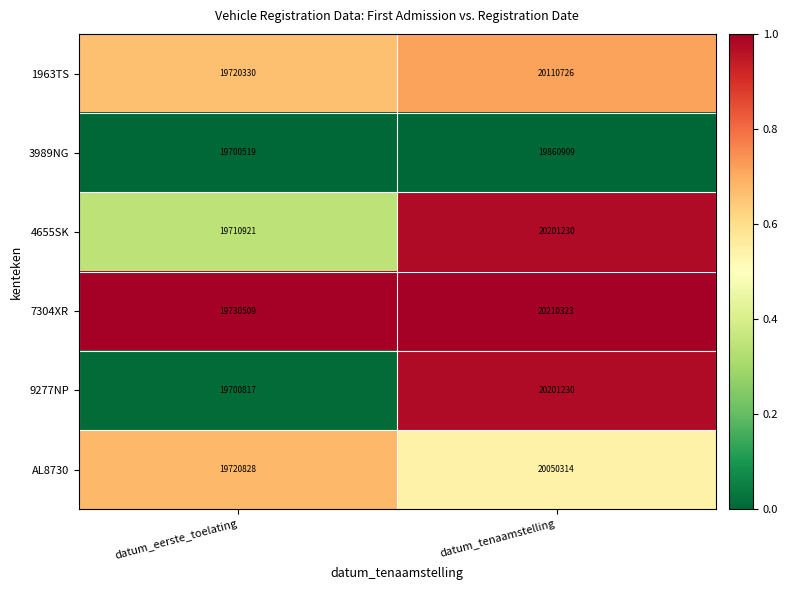

At which category is the sum across all series the highest?

datum_tenaamstelling